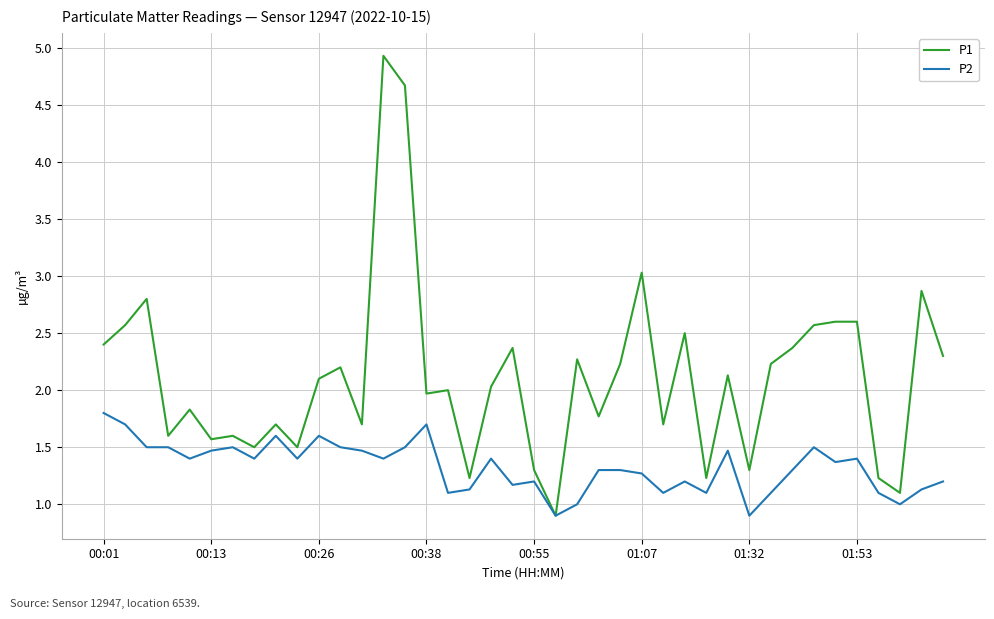

List the series in order of their peak value, highest first.

P1, P2